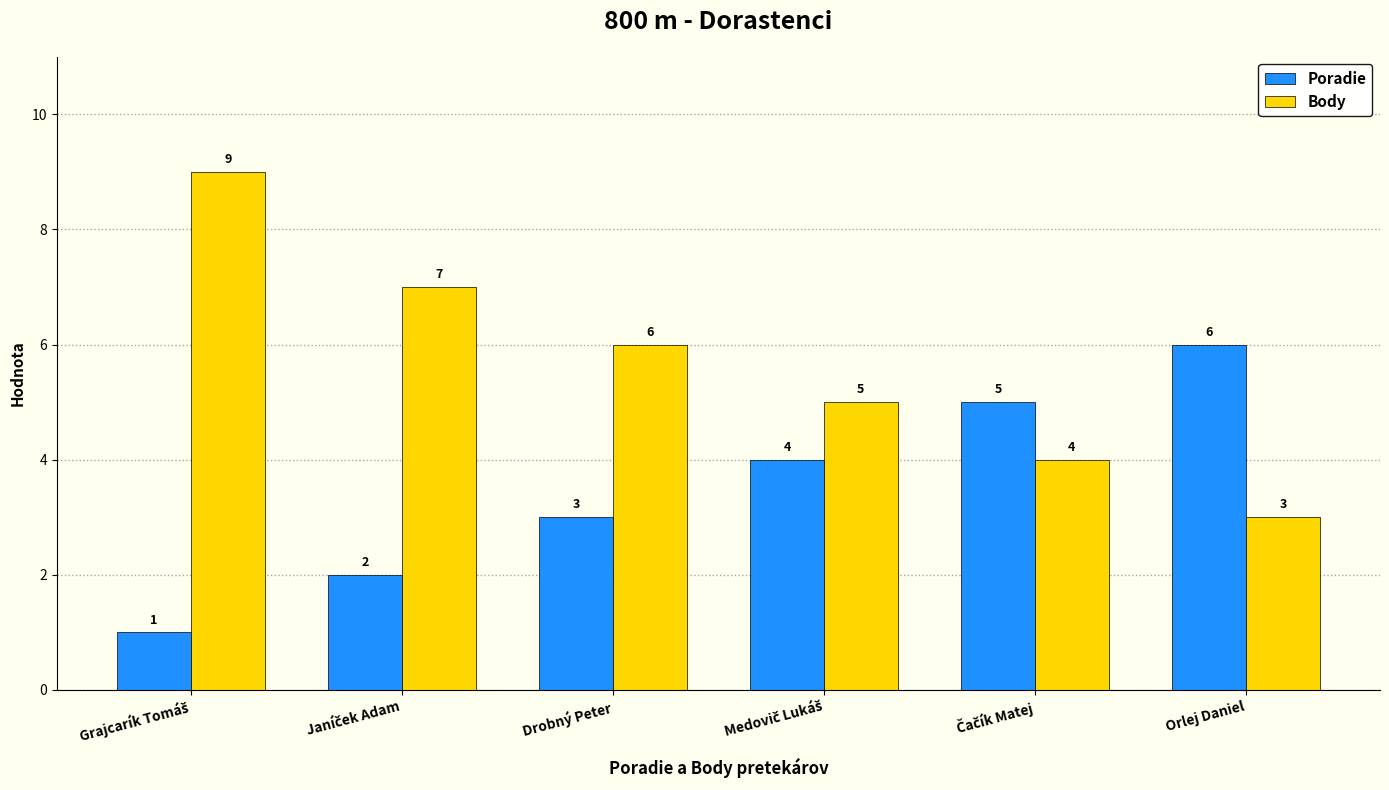

What is the maximum value shown in the chart?

9